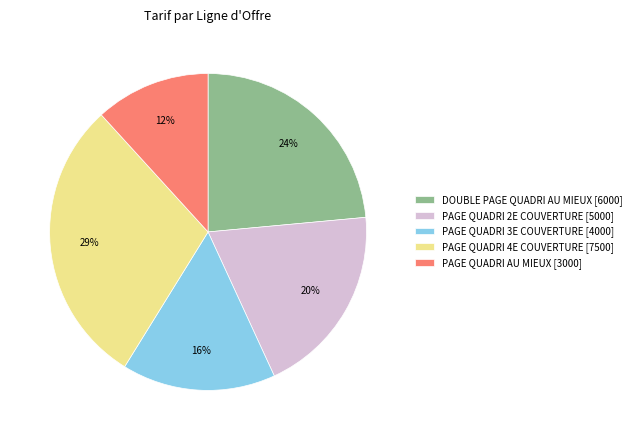

What is the largest slice in the pie chart?

PAGE QUADRI 4E COUVERTURE